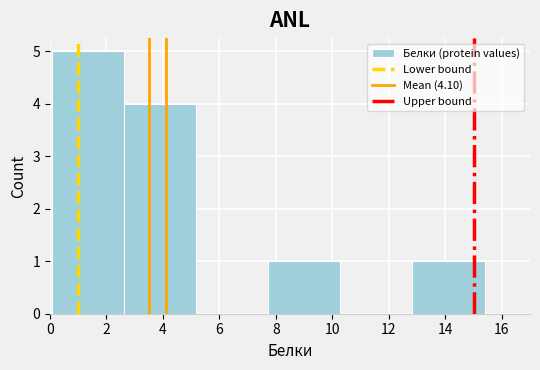

Over which range of the x-axis is the bar tallest?

0.0 to 2.6